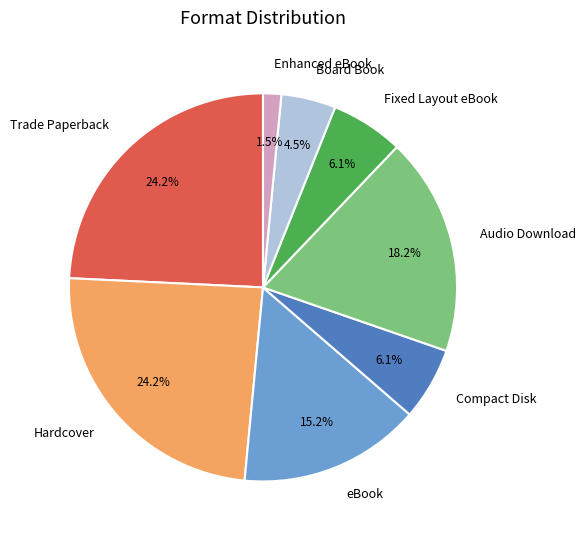

To the nearest percent, what is the combined percentage of Board Book and eBook?

20%